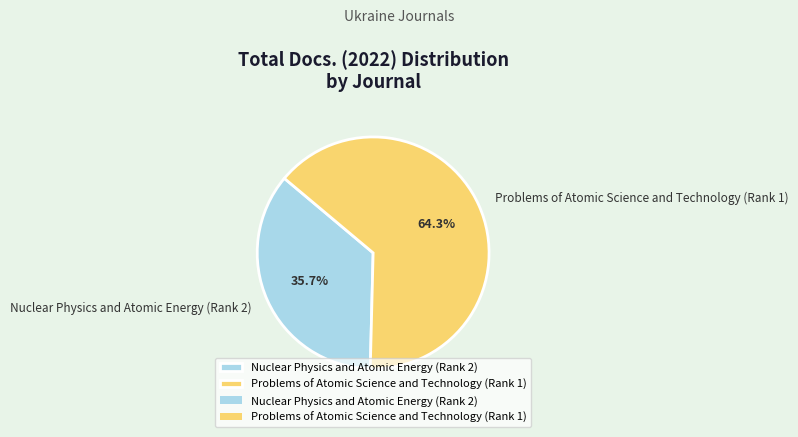

To the nearest percent, what is the difference between the largest and smallest slice percentages?

29%